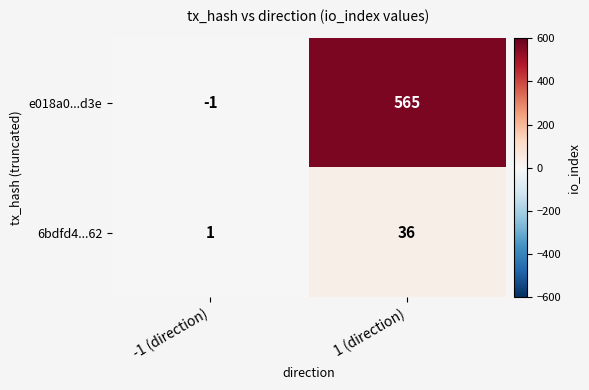

What is the difference between the highest and lowest values at 1 (direction)?

529